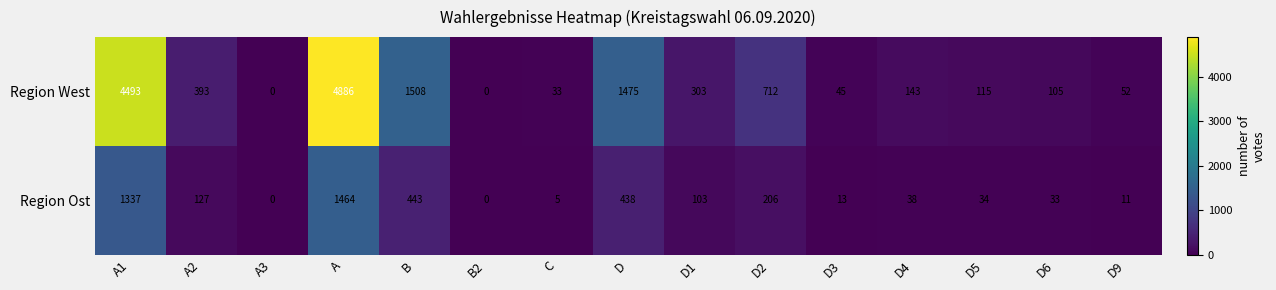

Where does the Region Ost series first go above 38?

A1